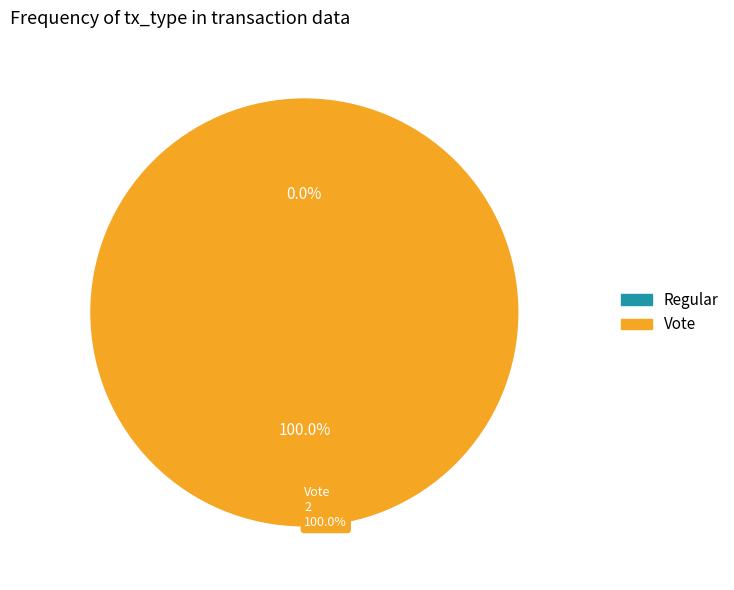

Does any single category account for the majority?

Yes